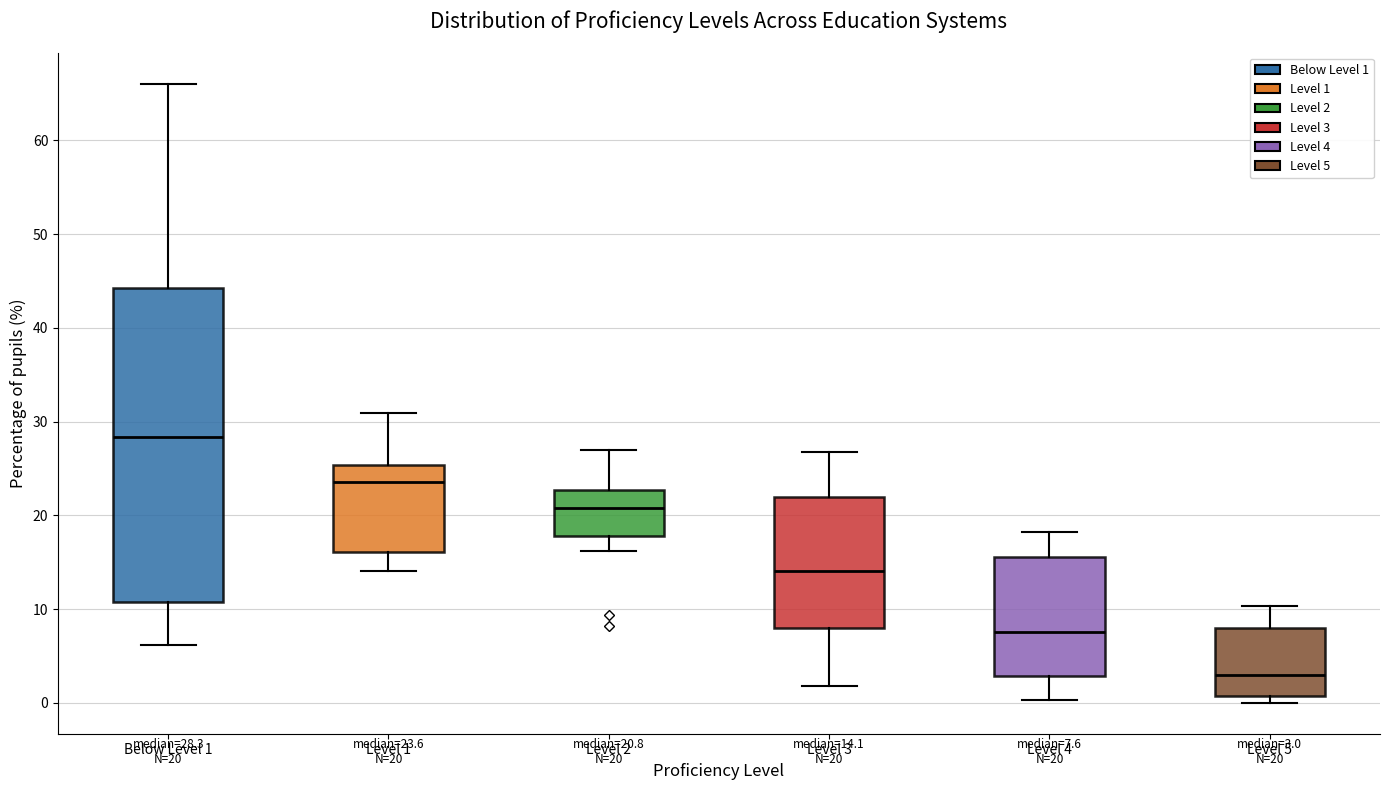

Comparing the boxes themselves (not the whiskers), which one is the tallest?

Below Level 1